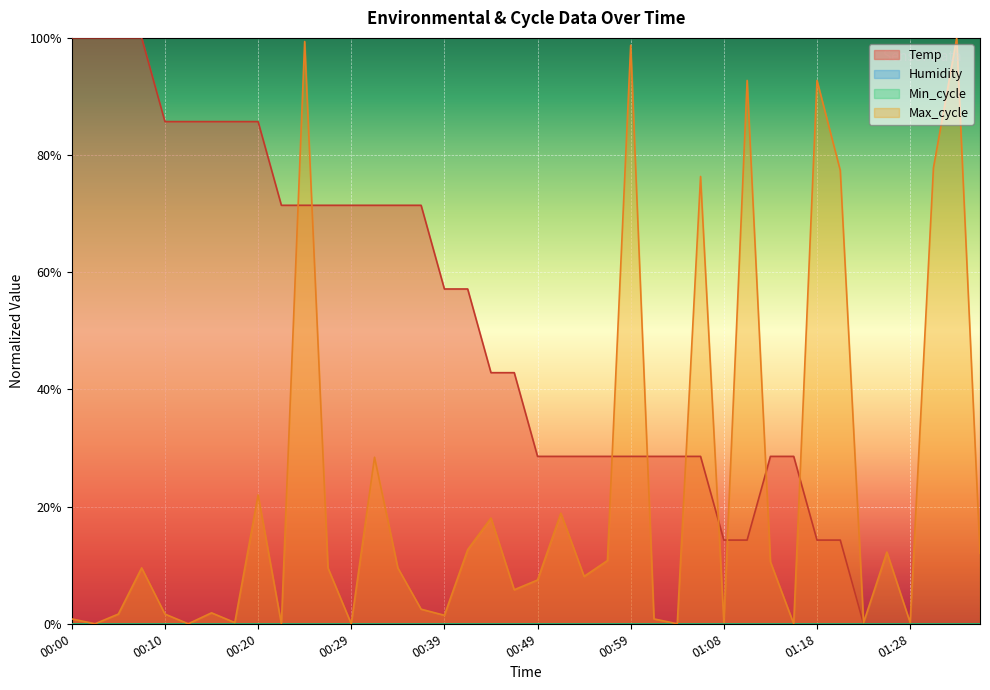

True or false: Temp has a value of 0.7 at 00:27.

True